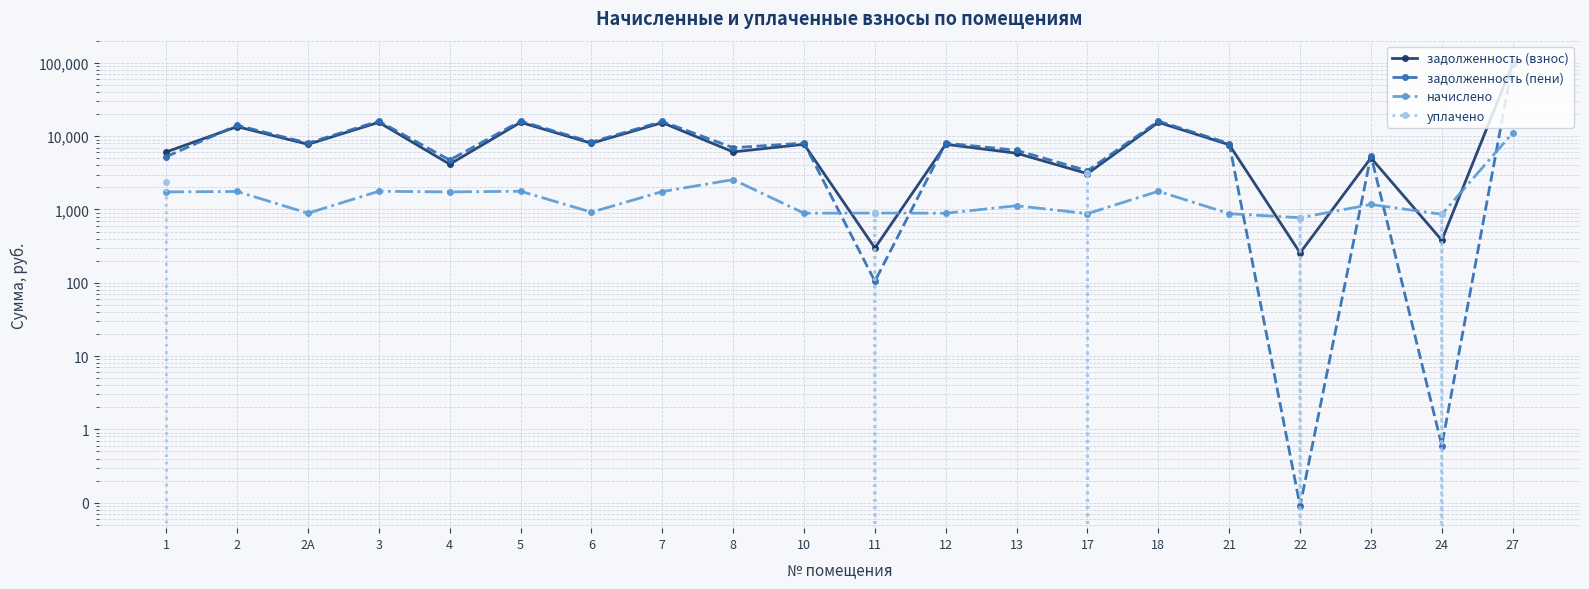

How many series are shown in this chart?

4